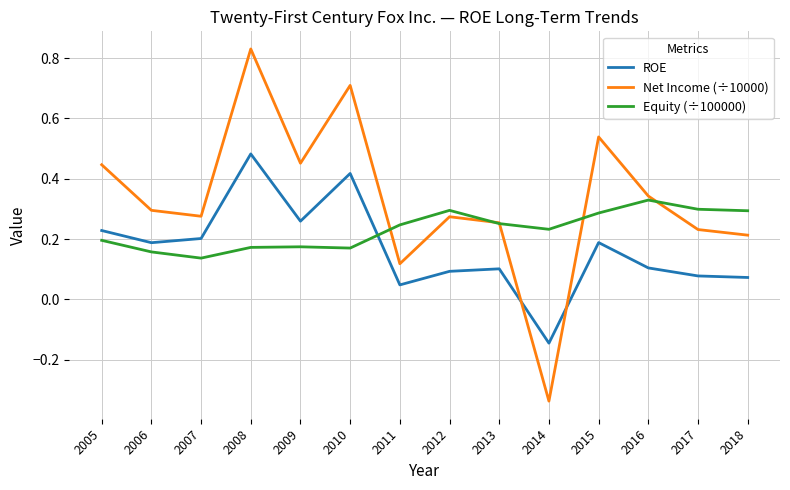

How many distinct data groups are displayed?

3